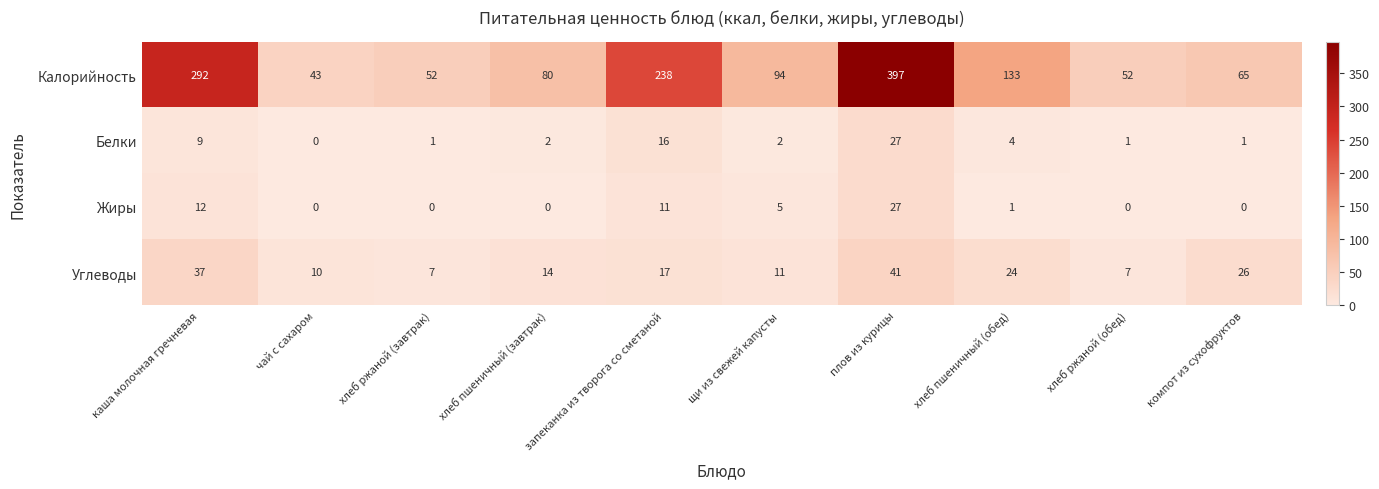

What is the sum of the Калорийность values at плов из курицы and хлеб ржаной (обед)?

449